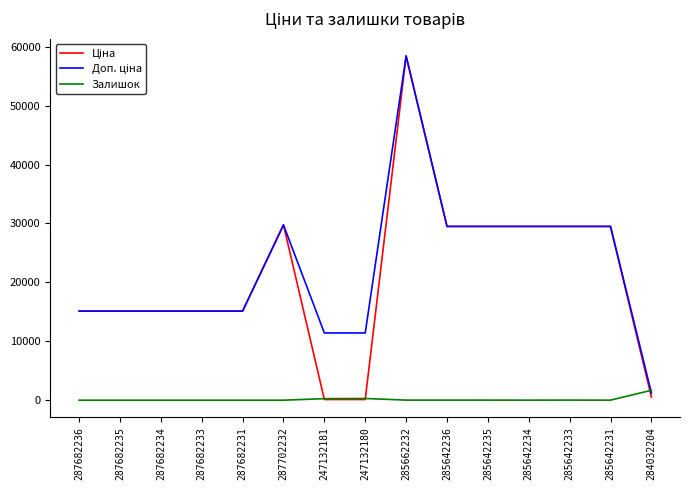

What value does the Залишок series have at 285662232?

14.0